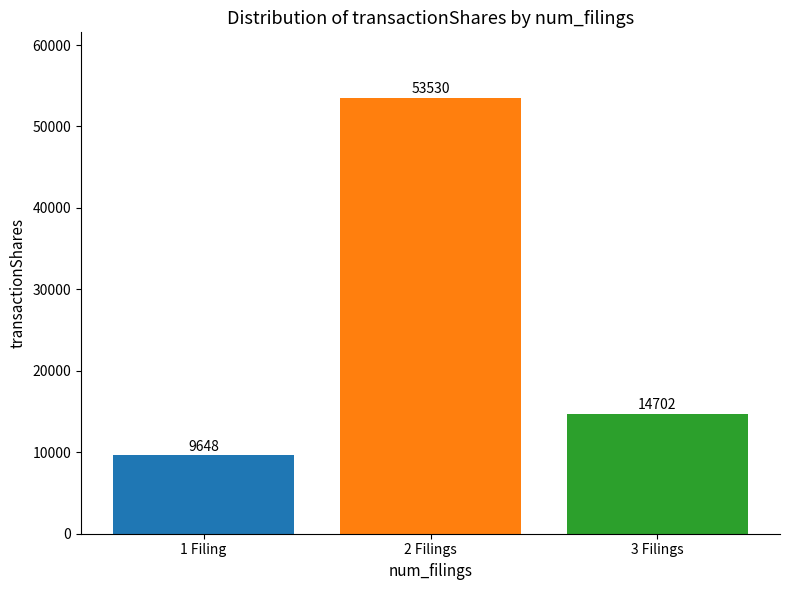

Rank the categories by value from lowest to highest.

1 Filing, 3 Filings, 2 Filings